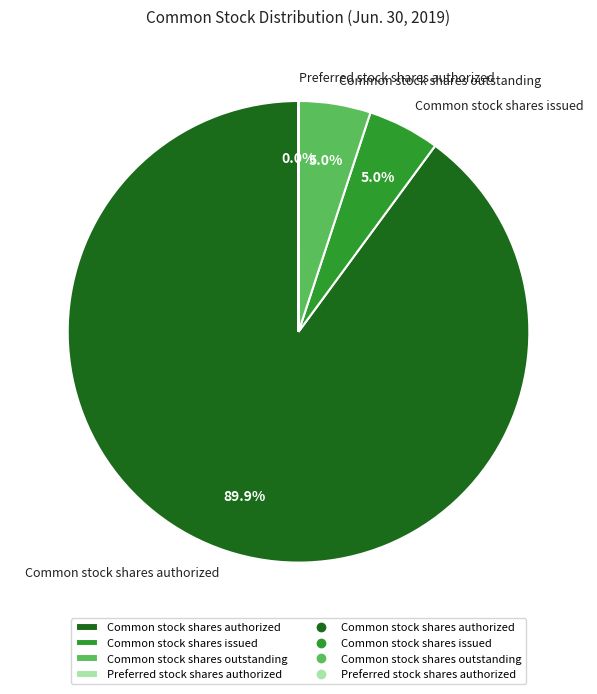

To the nearest percent, what percentage of the pie is Common stock shares issued?

5%